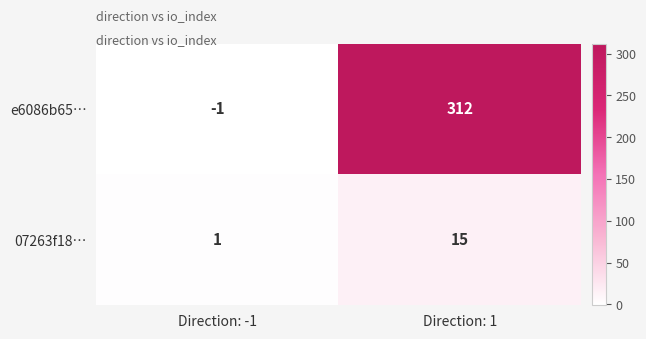

Which series has the largest range (max minus min)?

e6086b65…